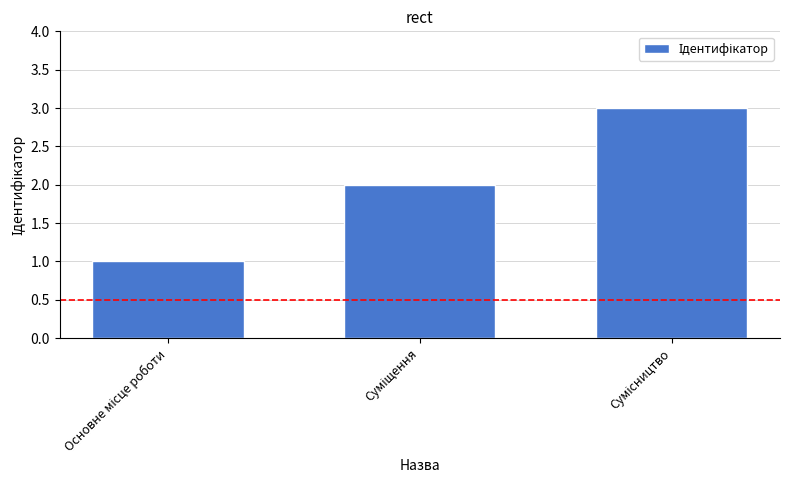

What is the greatest value displayed?

3